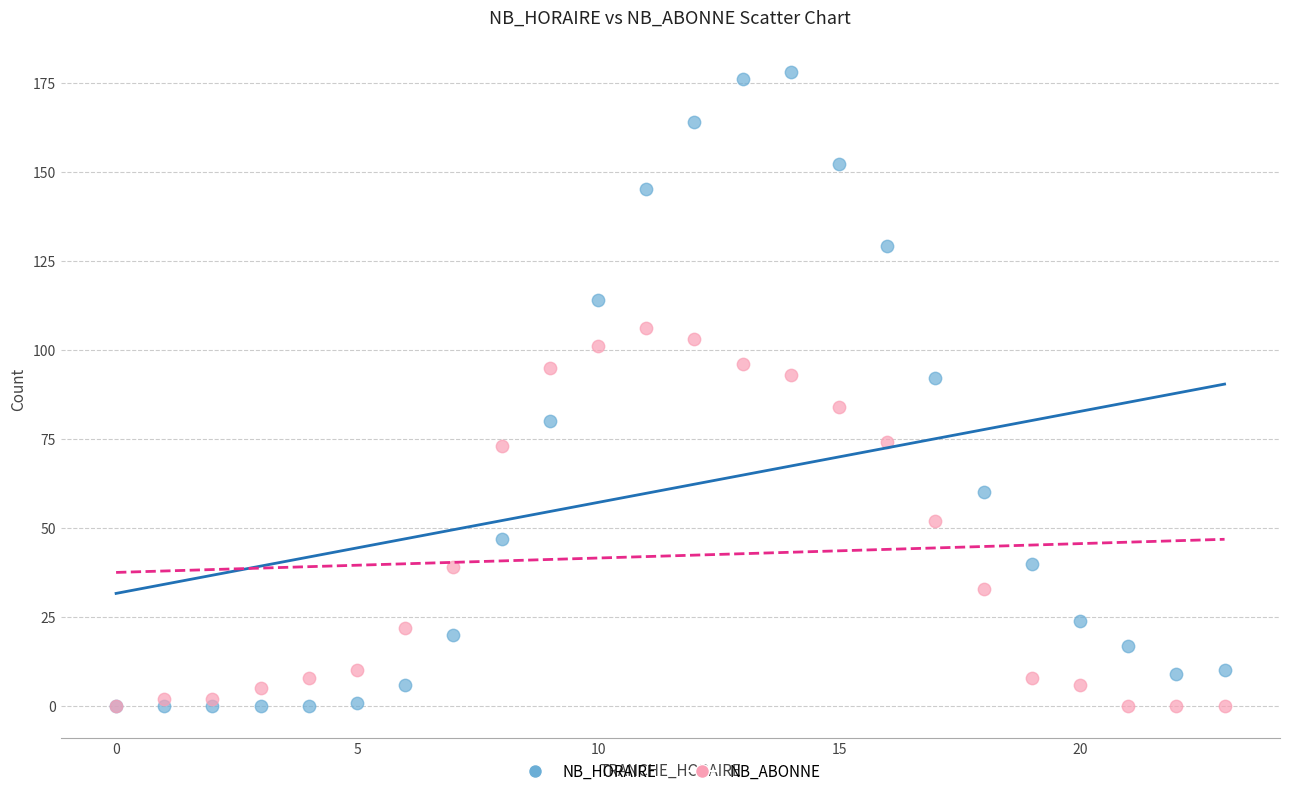

What is the X range (max minus min) for the scatter plot?

23